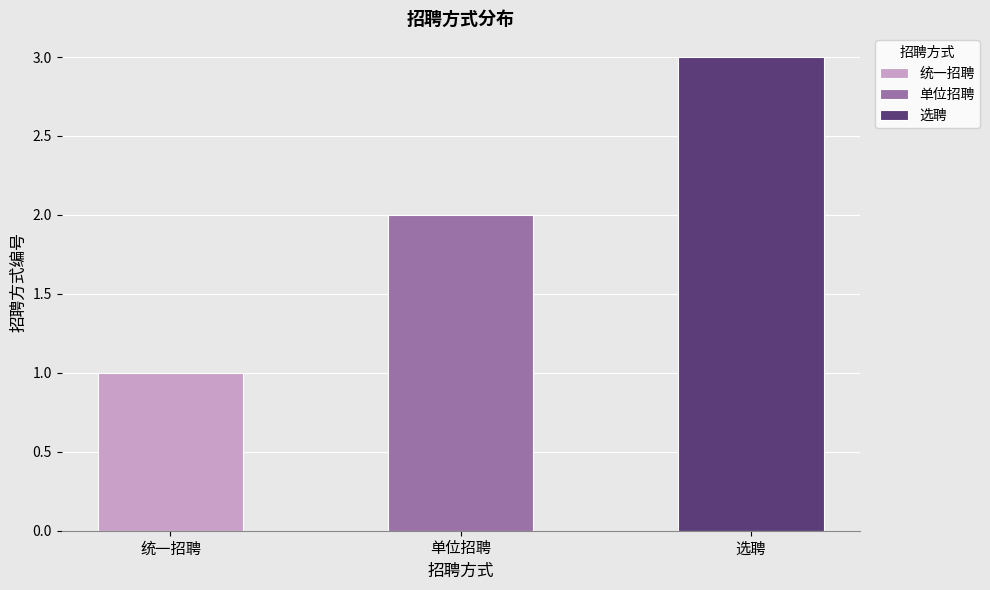

How many bars are there in total?

3